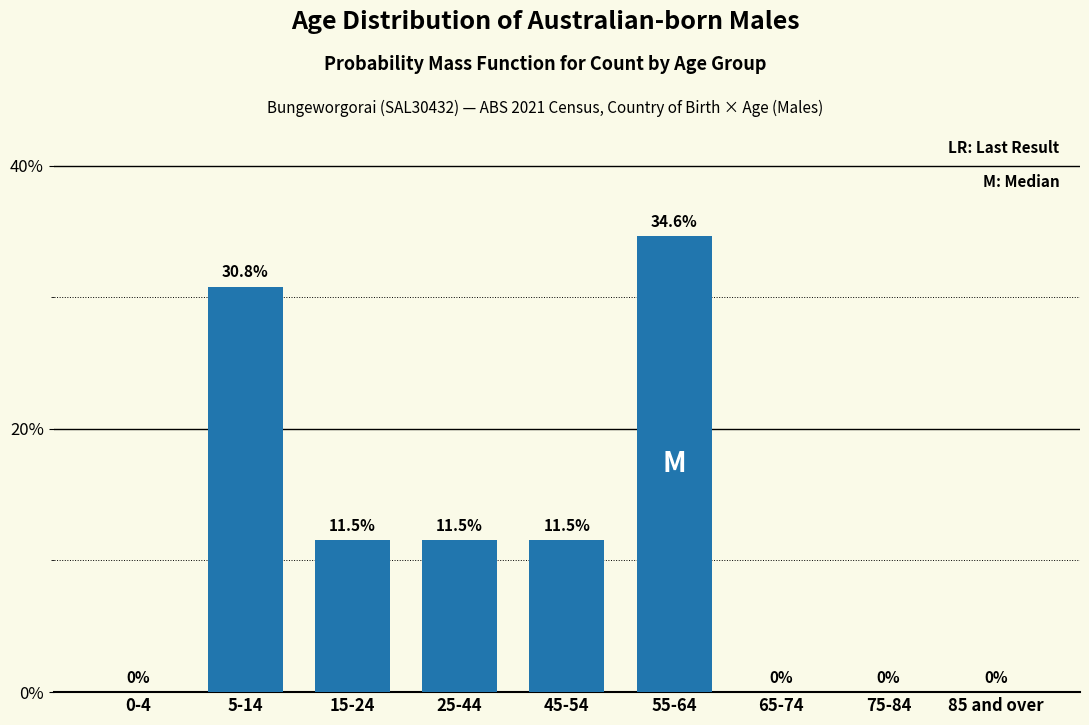

Reading left to right, extract all data points from this chart.

0-4=0.0	5-14=30.8	15-24=11.5	25-44=11.5	45-54=11.5	55-64=34.6	65-74=0.0	75-84=0.0	85 and over=0.0